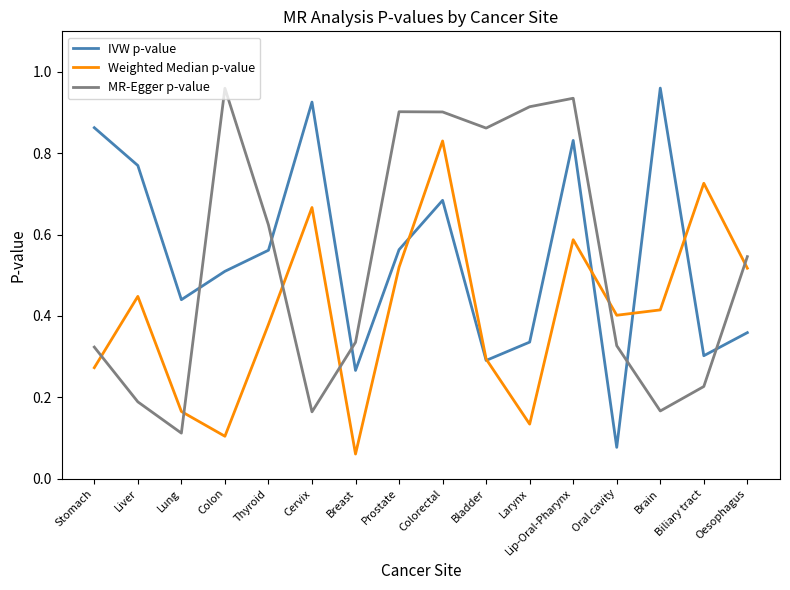

Rank the series at Stomach from highest to lowest value.

IVW p-value, MR-Egger p-value, Weighted Median p-value